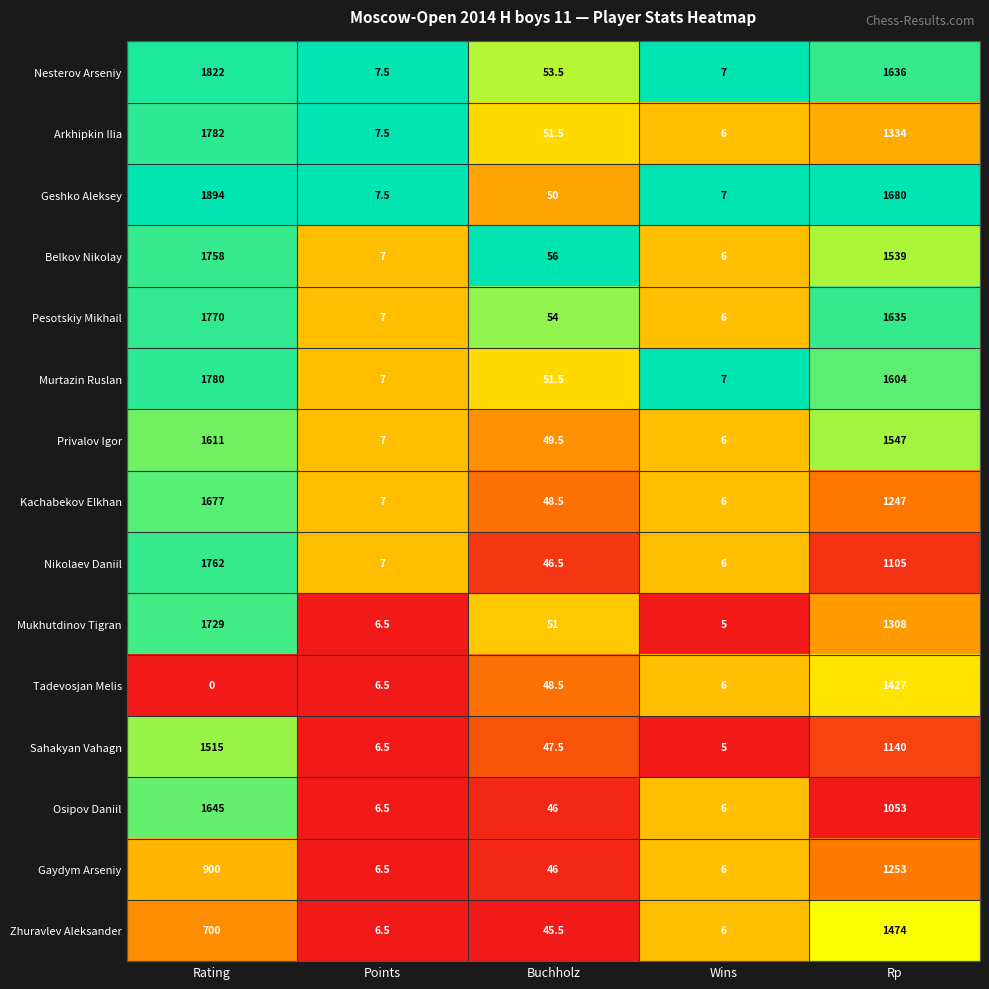

What is the average value of the Gaydym Arseniy series?

442.3